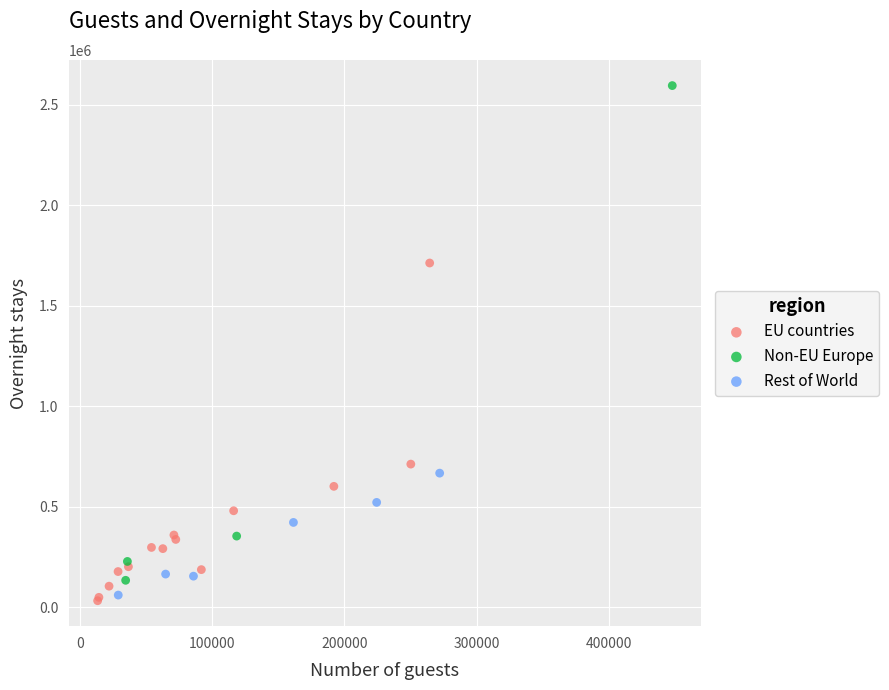

Which series has the largest Y range (max minus min)?

Non-EU Europe